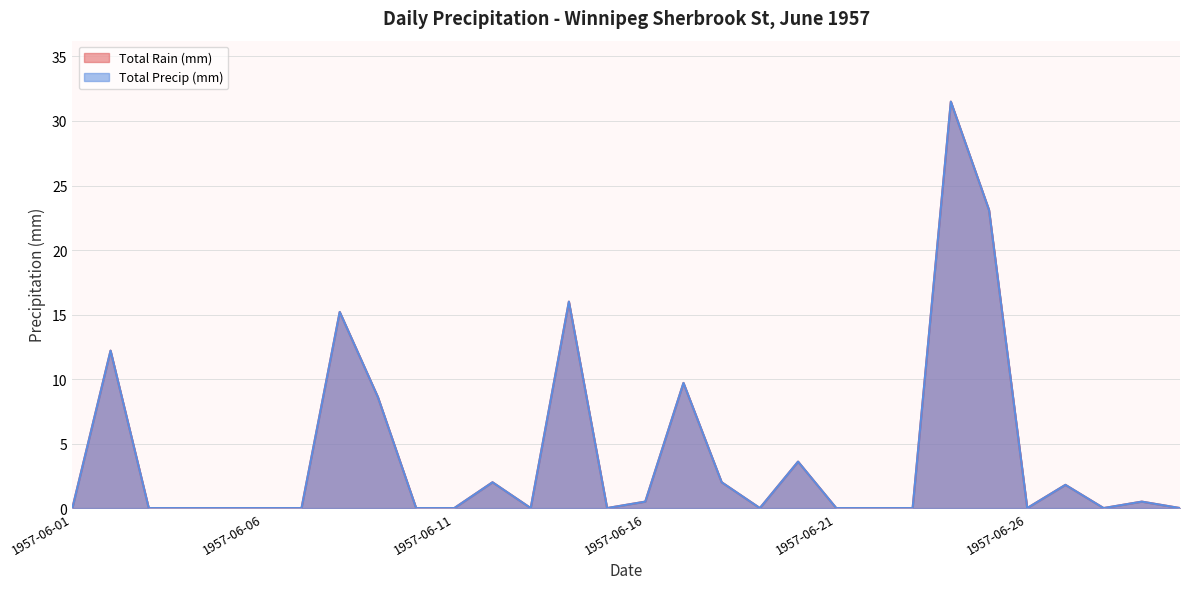

What is the highest value of the Total Rain (mm) series?

31.5